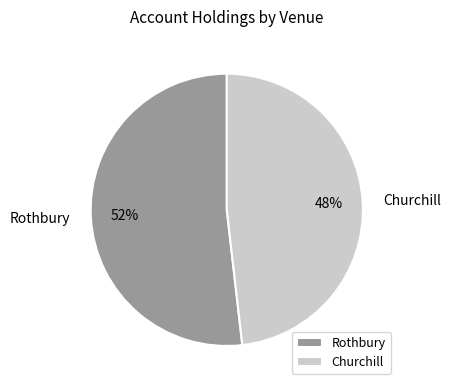

How many segments does this pie chart have?

2